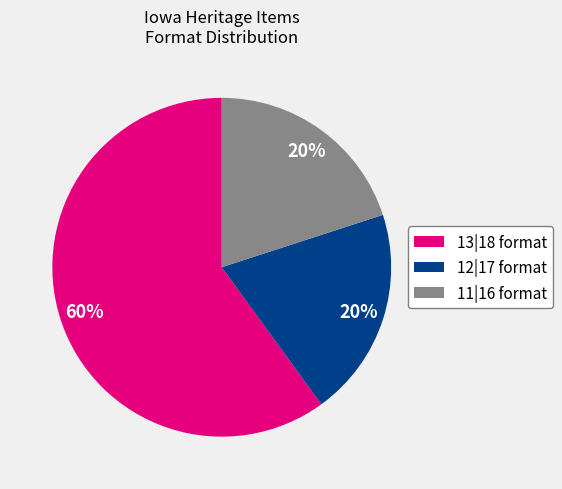

Count the number of slices in the pie.

3